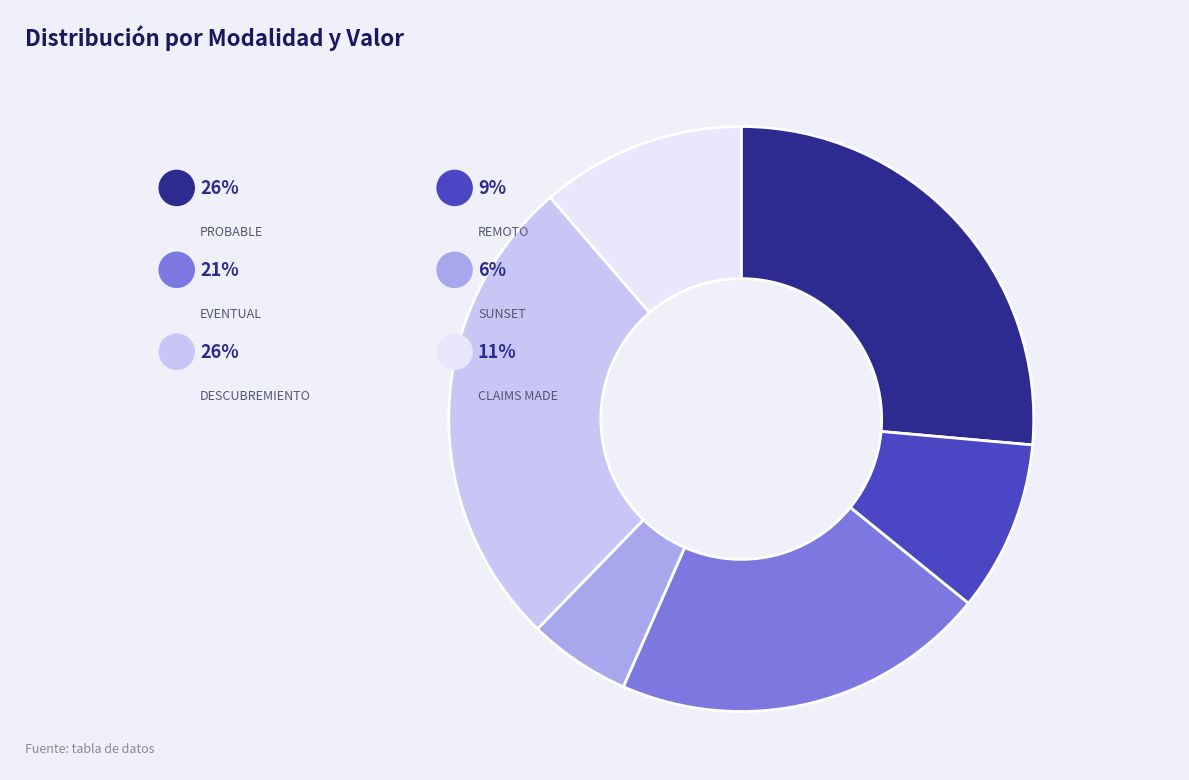

True or false: CLAIMS MADE accounts for 11% of the total.

True